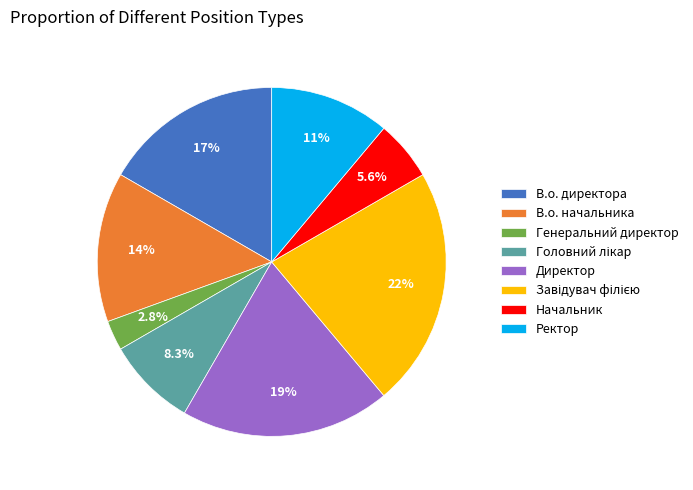

How many segments does this pie chart have?

8